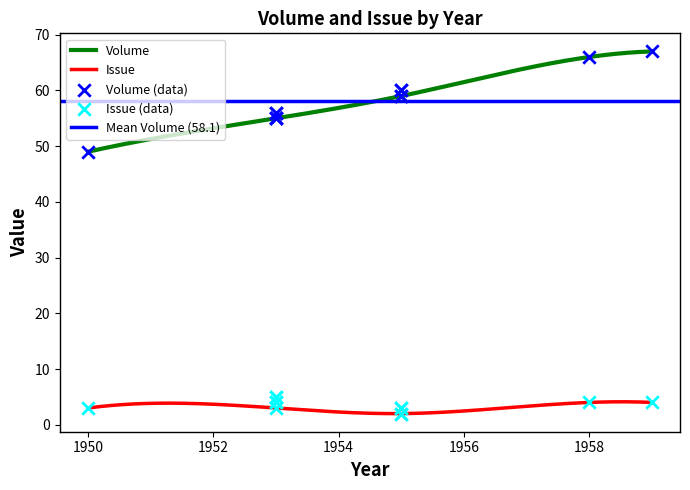

Which series reaches the maximum Y coordinate?

Volume